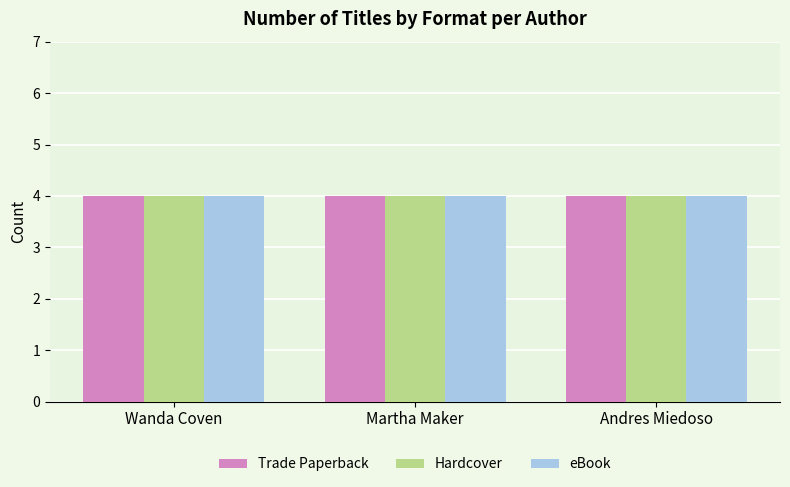

Does the chart contain any negative values?

No